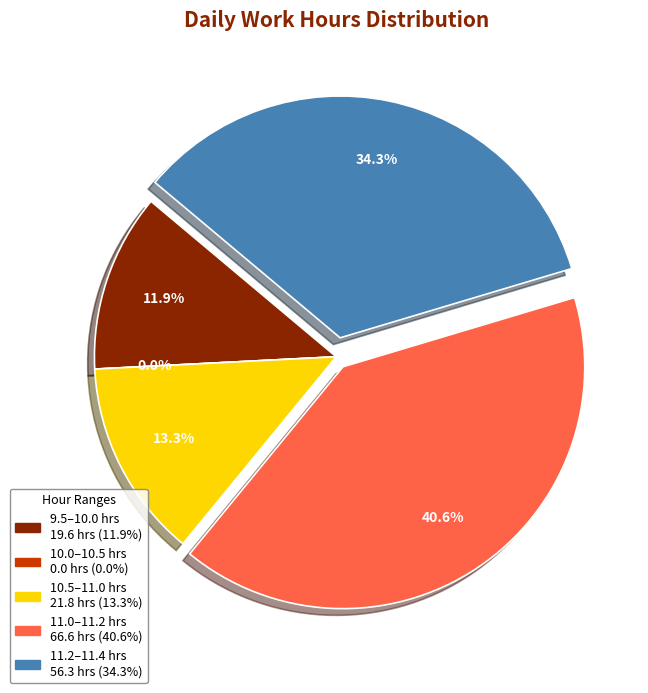

Is it true that 22-Wed is 1% of the pie?

False